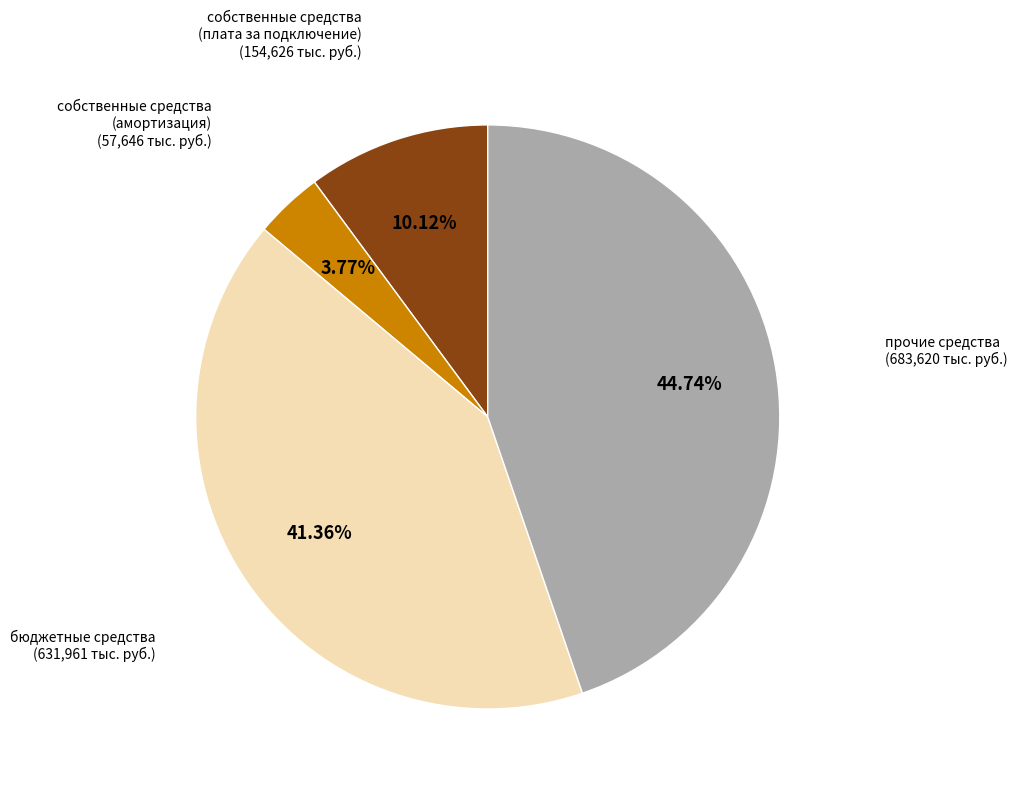

What is the ratio of the value at прочие средства to the value at бюджетные средства?

1.1